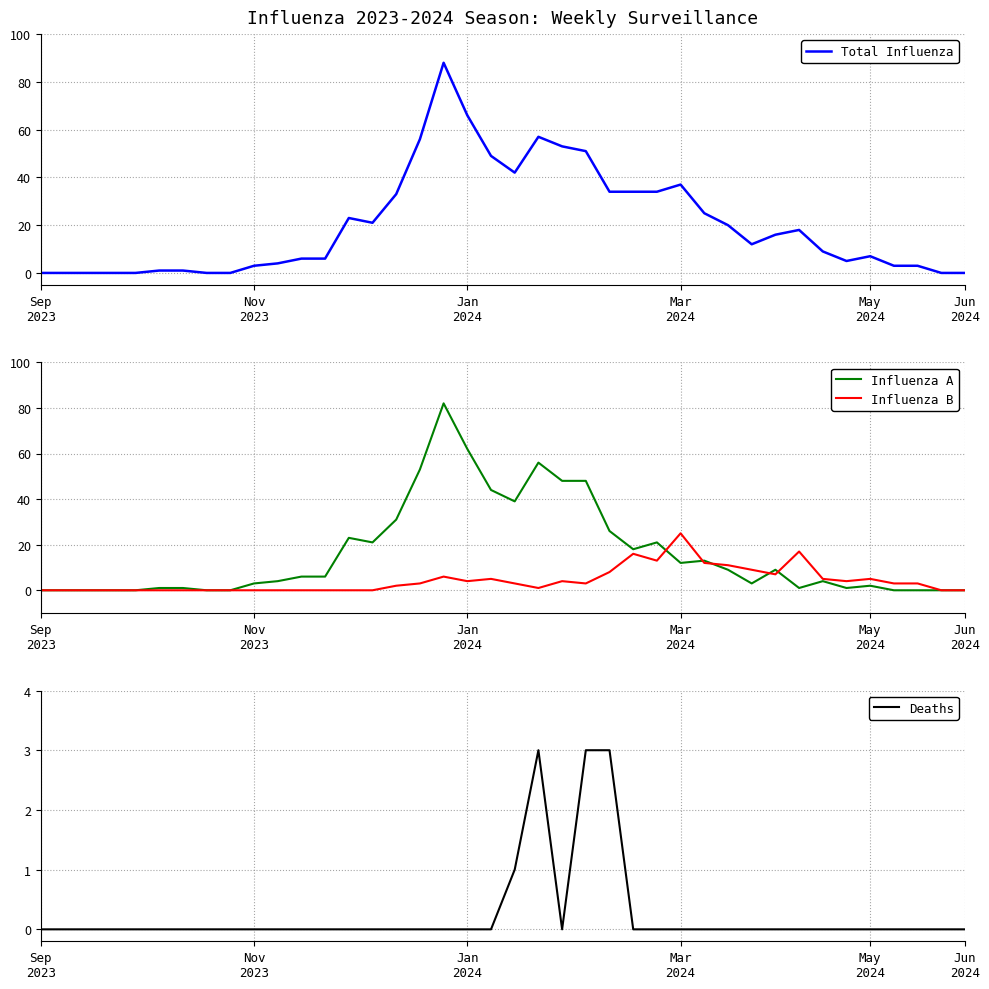

At which label does Influenza A first exceed 6?

13